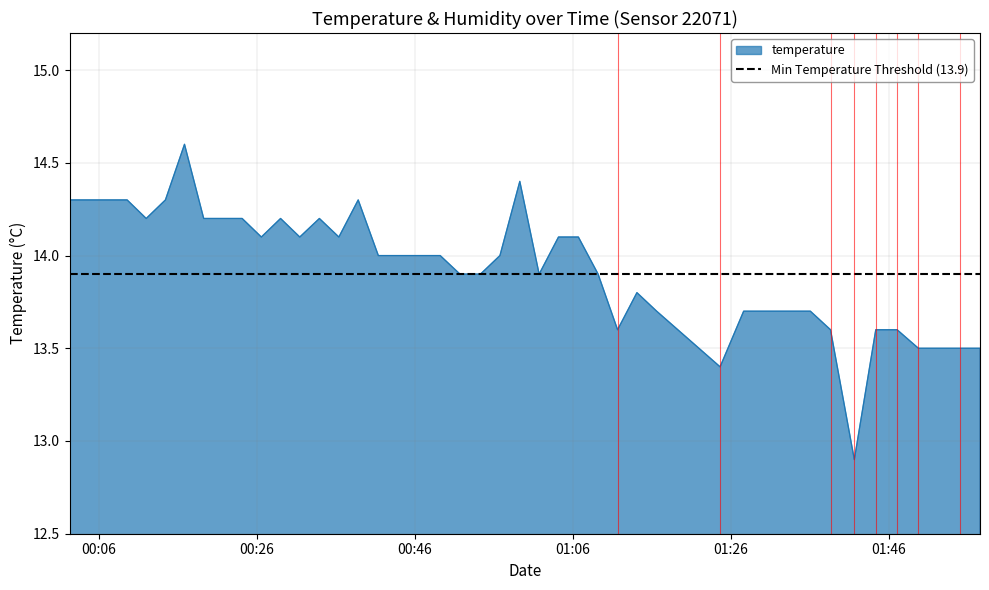

Rank the categories by value from lowest to highest.

2022-09-12T01:41:39, 2022-09-12T01:24:39, 2022-09-12T01:49:46, 2022-09-12T01:54:59, 2022-09-12T01:57:34, 2022-09-12T01:11:40, 2022-09-12T01:38:38, 2022-09-12T01:44:22, 2022-09-12T01:47:04, 2022-09-12T01:16:37, 2022-09-12T01:27:38, 2022-09-12T01:36:05, 2022-09-12T01:14:07, 2022-09-12T00:51:42, 2022-09-12T00:54:18, 2022-09-12T01:01:44, 2022-09-12T01:09:12, 2022-09-12T00:41:22, 2022-09-12T00:43:53, 2022-09-12T00:49:12, 2022-09-12T00:56:46, 2022-09-12T00:26:33, 2022-09-12T00:31:25, 2022-09-12T00:36:22, 2022-09-12T01:04:11, 2022-09-12T01:06:42, 2022-09-12T00:11:58, 2022-09-12T00:19:15, 2022-09-12T00:21:41, 2022-09-12T00:24:07, 2022-09-12T00:28:59, 2022-09-12T00:33:54, 2022-09-12T00:02:16, 2022-09-12T00:04:41, 2022-09-12T00:07:07, 2022-09-12T00:09:33, 2022-09-12T00:14:24, 2022-09-12T00:38:49, 2022-09-12T00:59:17, 2022-09-12T00:16:49